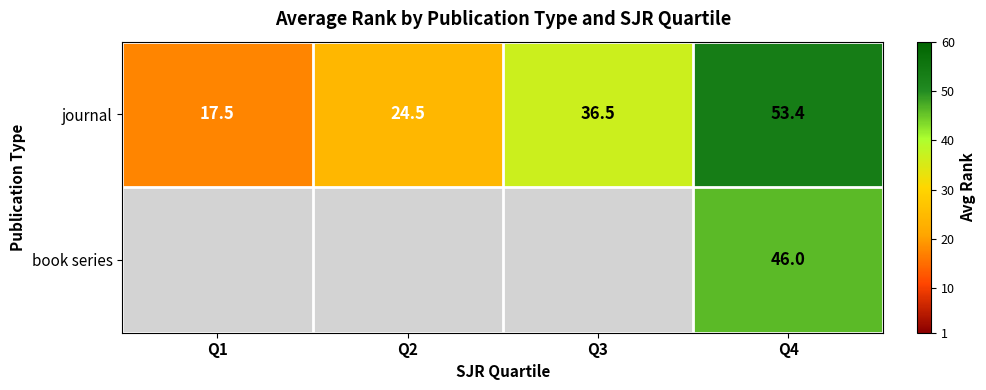

At how many categories does at least one series exceed 19?

3